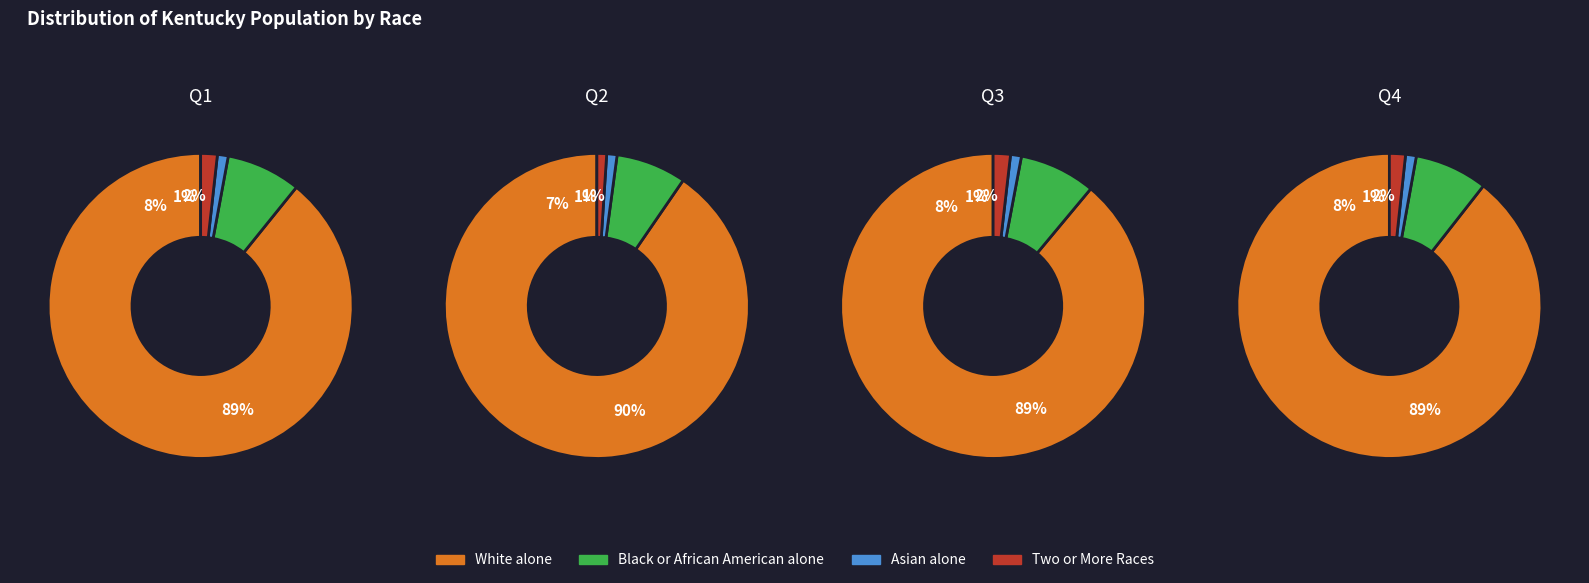

How many segments does this pie chart have?

4